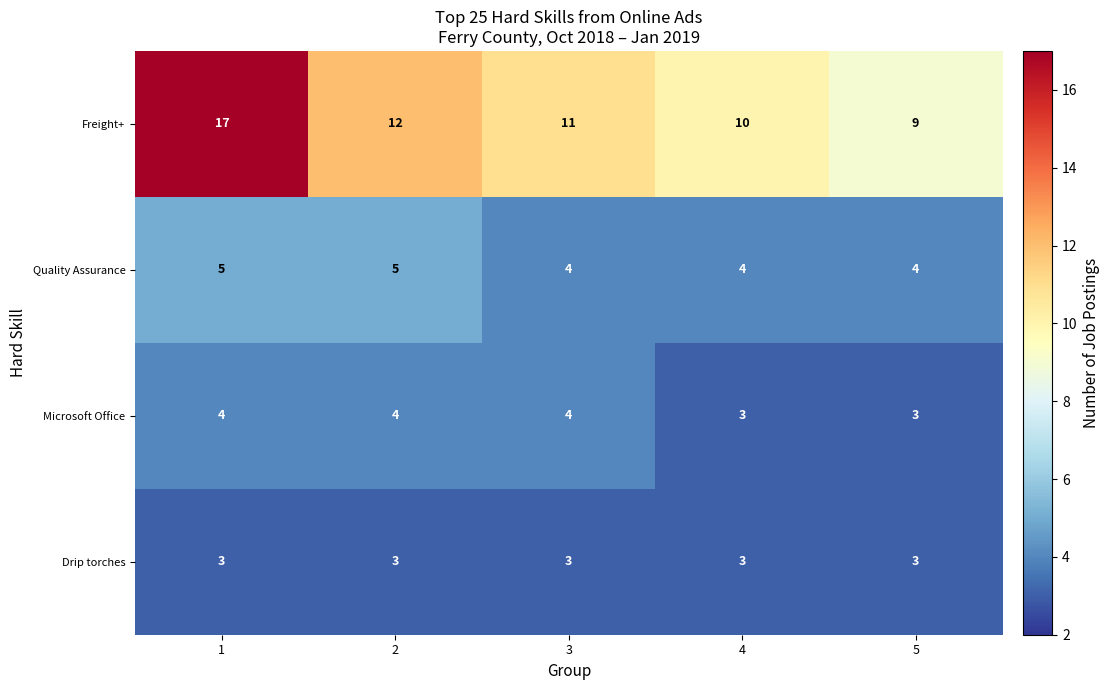

Between 1 and 3, which series saw the biggest shift?

Freight+